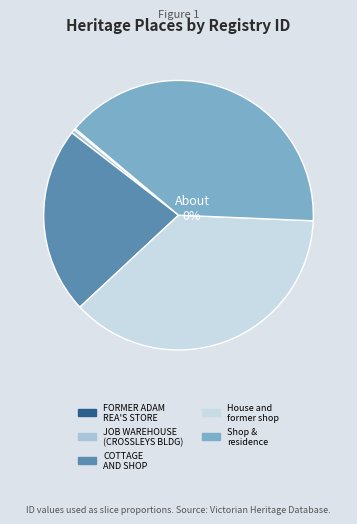

How many segments does this pie chart have?

5